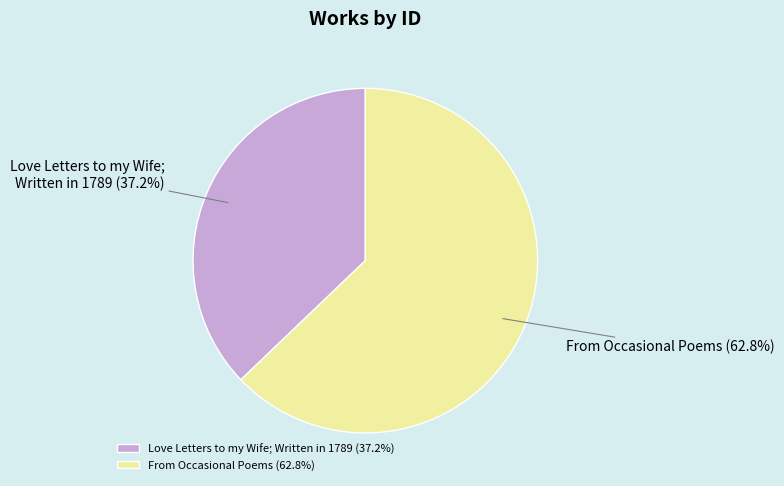

Rank the categories by value from lowest to highest.

Love Letters to my Wife; Written in 1789, From Occasional Poems